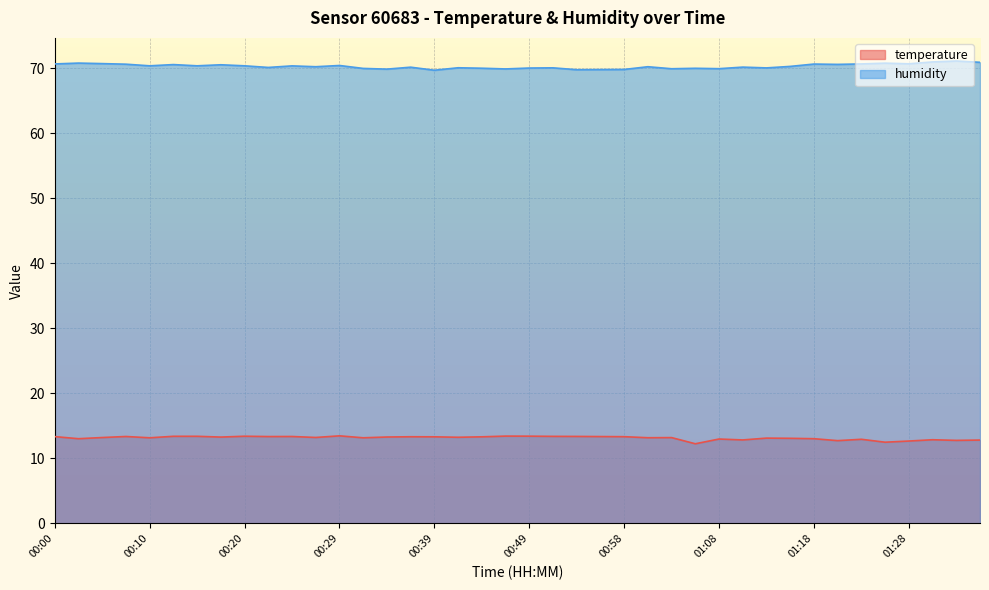

At how many categories does at least one series exceed 48?

40